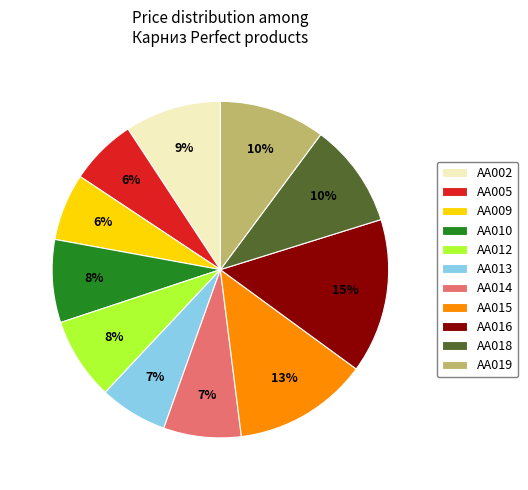

Combined, do AA005 and AA015 account for over 50%?

No